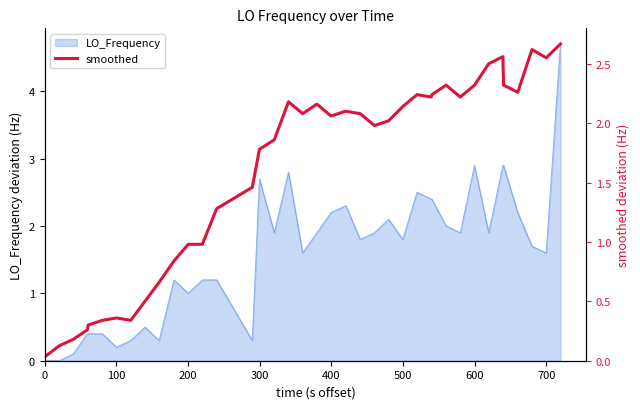

The value of LO_Frequency at 0 is -3.3. True or false?

False